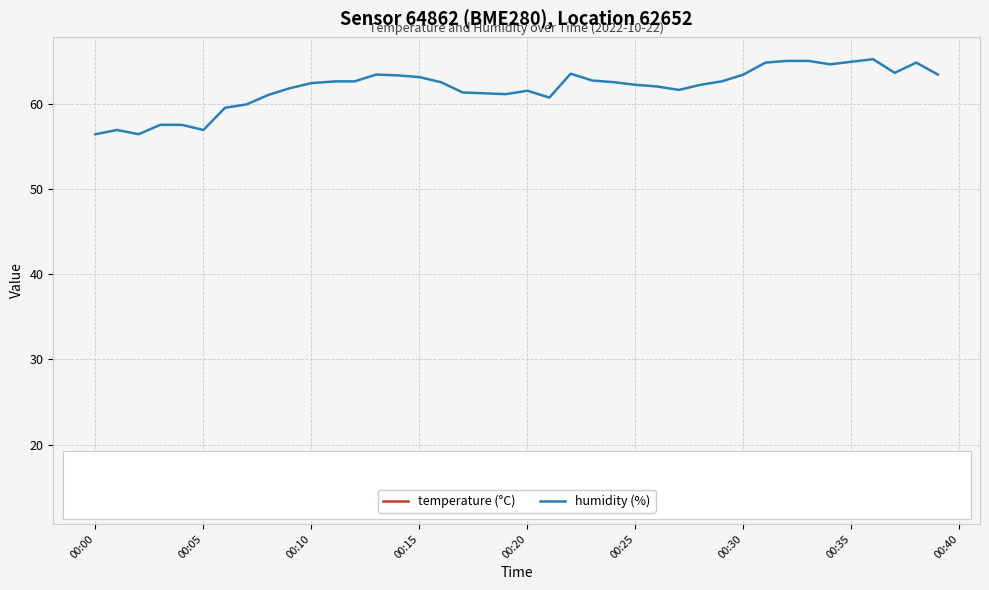

What is the maximum value shown in the chart?

65.2